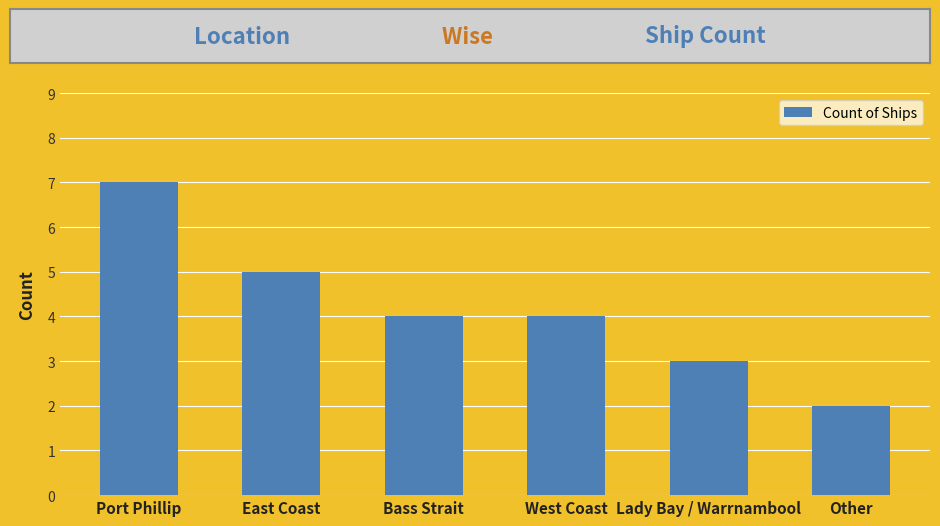

What is the smallest value displayed?

2